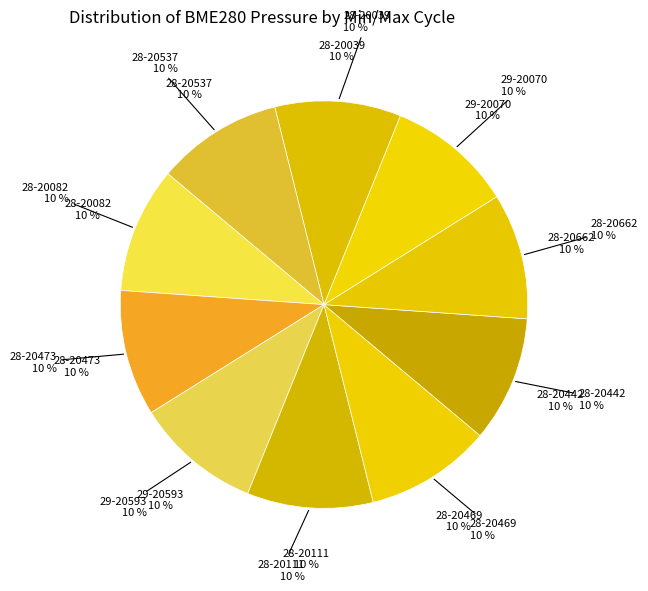

How many slices are in this pie chart?

10